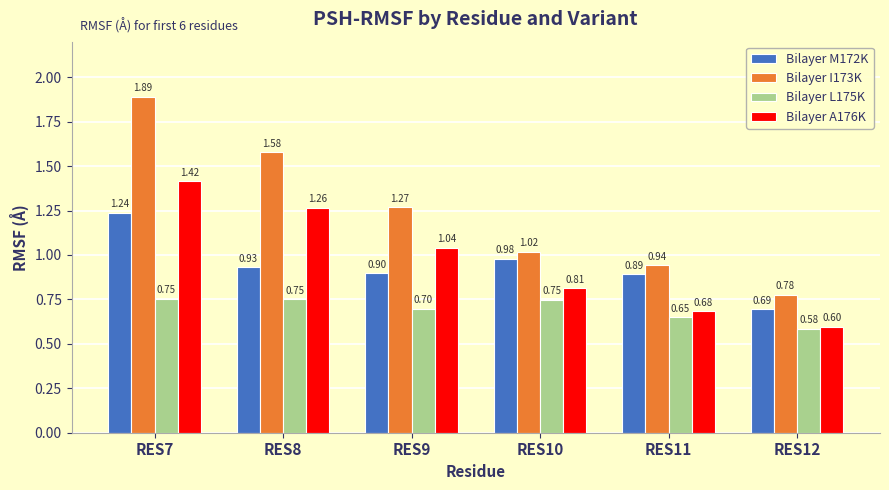

At which category does the chart reach its peak across all series?

RES7